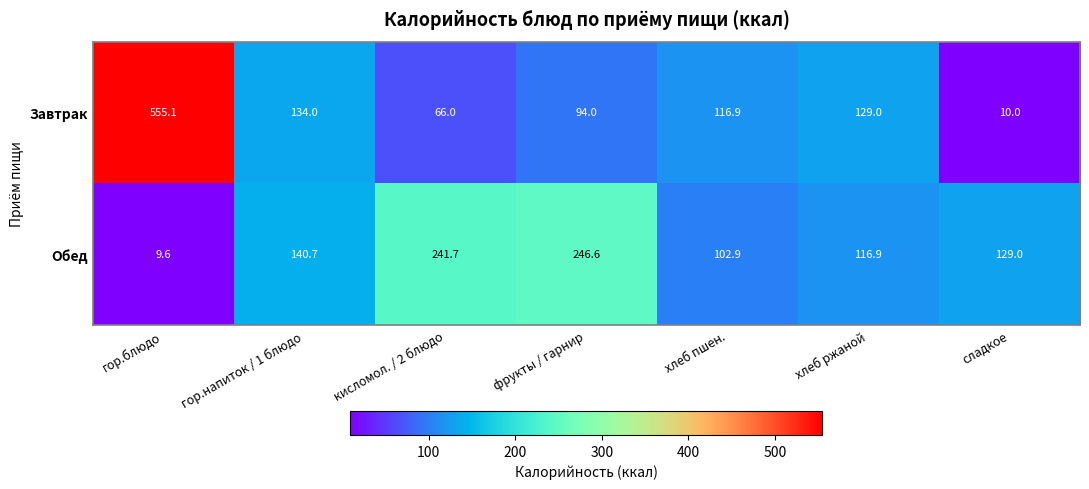

How many categories are shown in the chart?

7